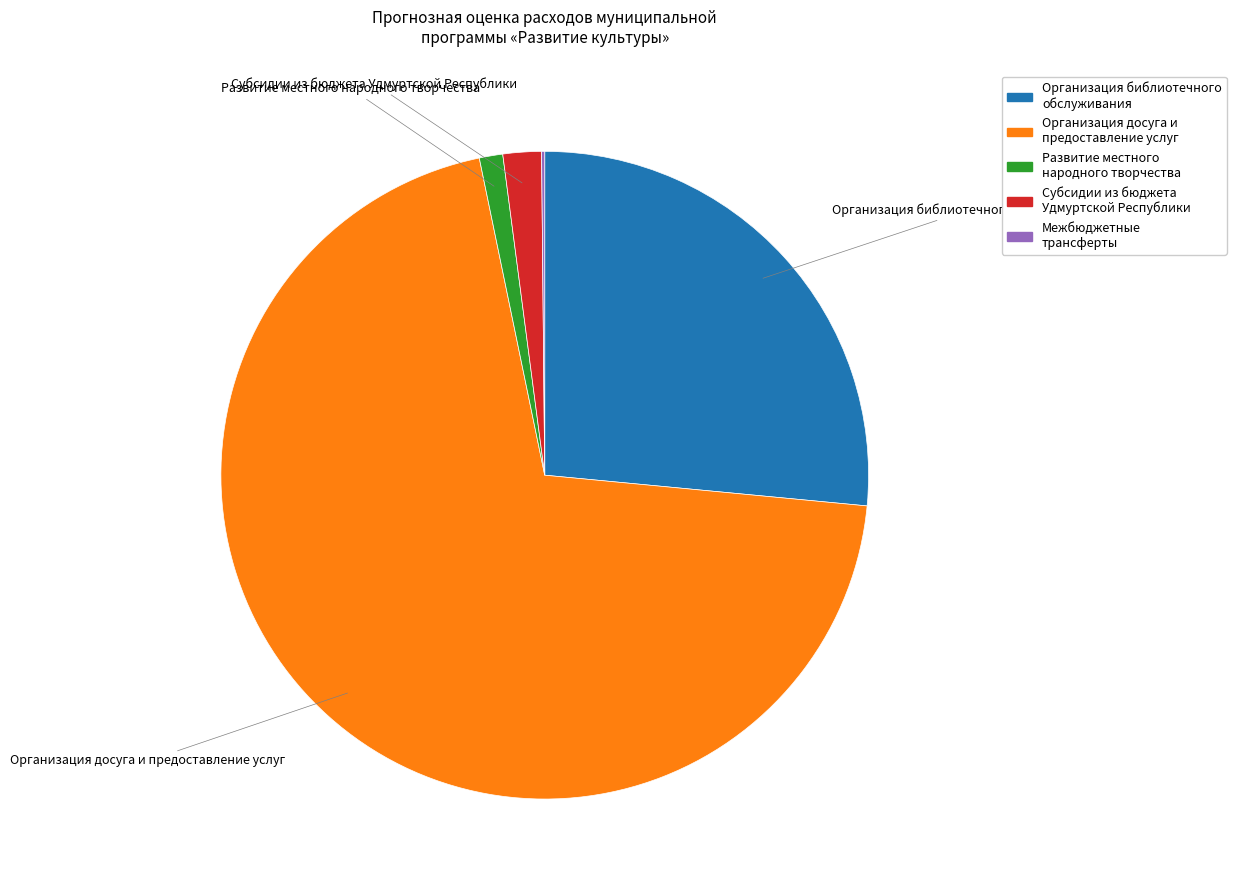

Which category accounts for the majority?

Организация досуга и предоставление услуг